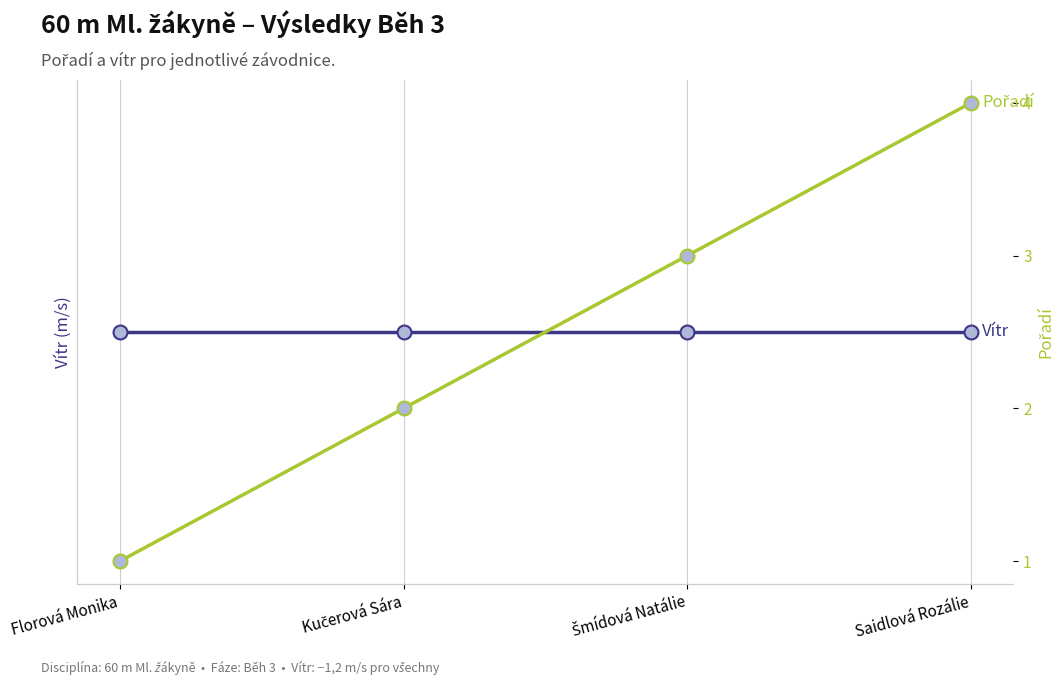

What are all the series names shown in the legend?

Vítr, Pořadí